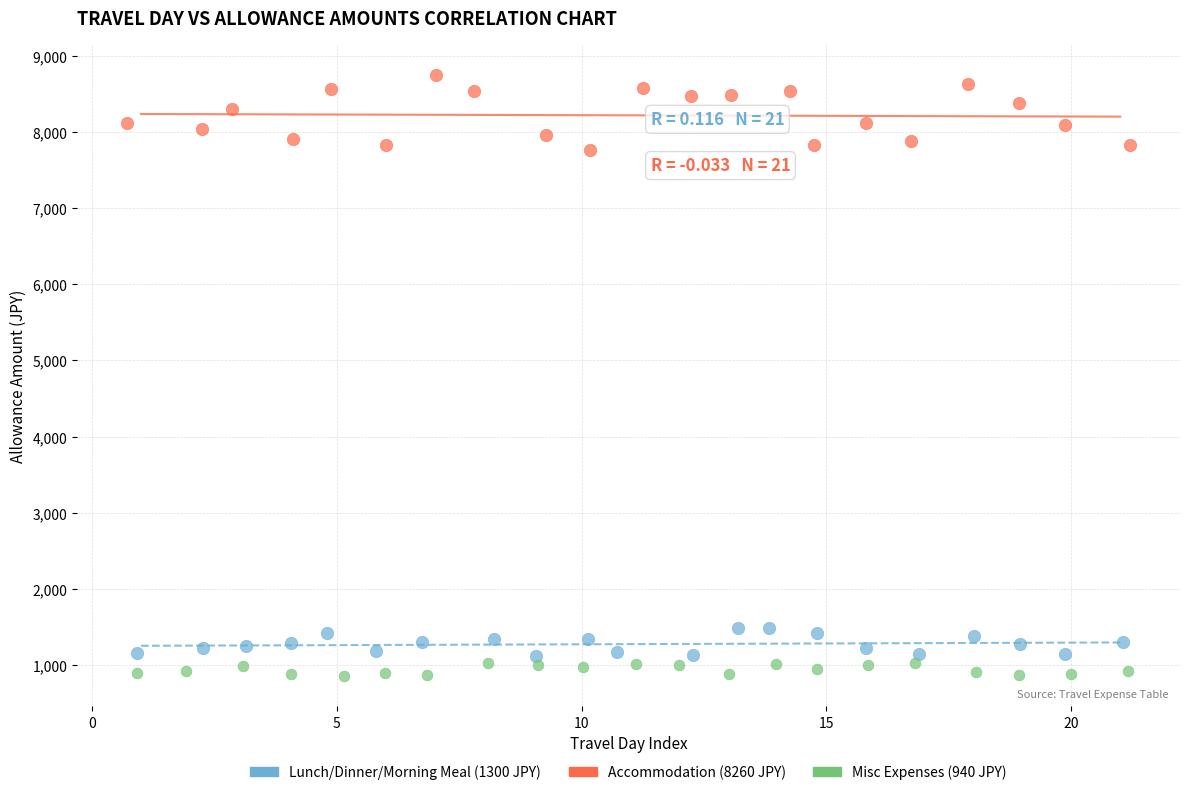

Which series contains the highest Y value?

Accommodation (8260 JPY)